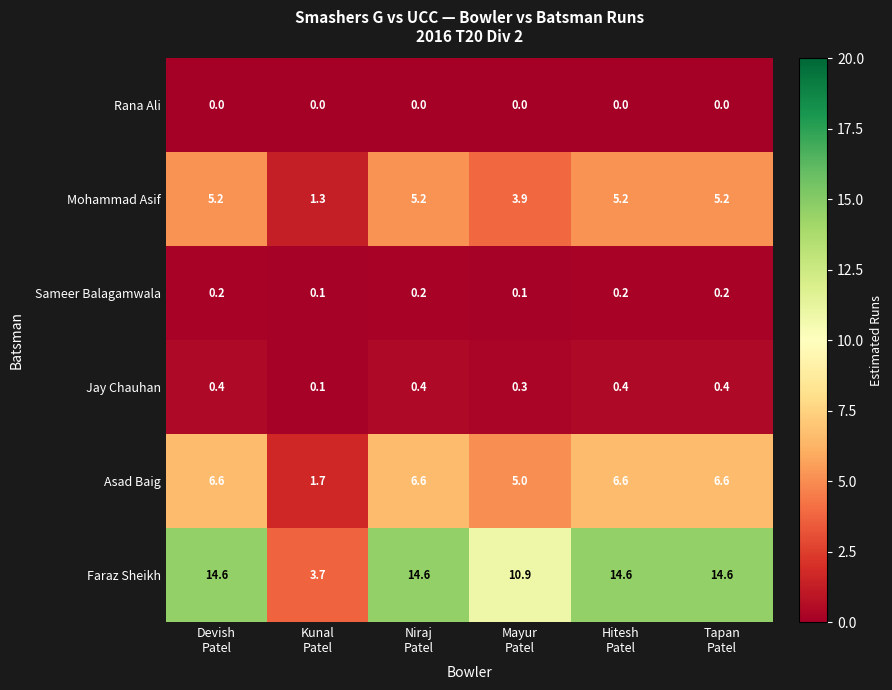

Which series has the widest spread of values?

Faraz Sheikh